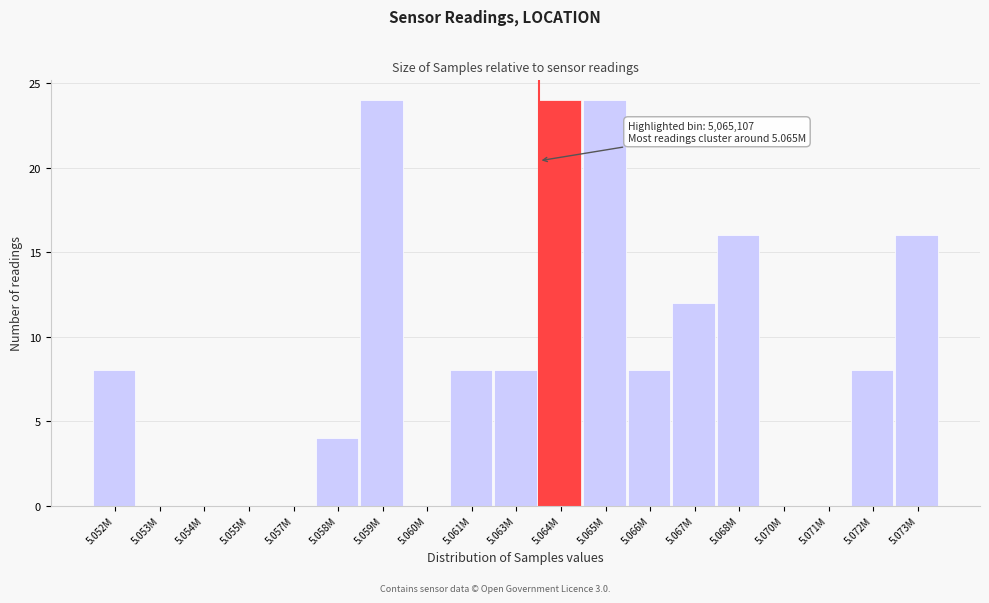

Reading right to left, what are all the values shown in this chart?

5.073M=16	5.072M=8	5.071M=0	5.070M=0	5.068M=16	5.067M=12	5.066M=8	5.065M=24	5.064M=24	5.063M=8	5.061M=8	5.060M=0	5.059M=24	5.058M=4	5.057M=0	5.055M=0	5.054M=0	5.053M=0	5.052M=8